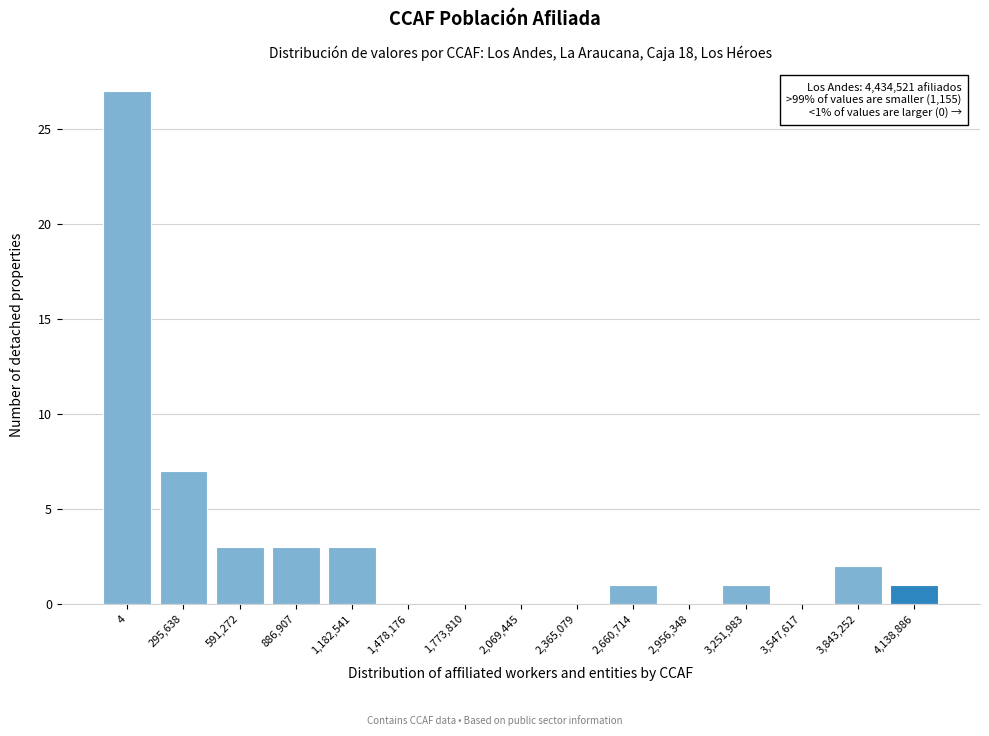

Reading left to right, transcribe all the data shown in this chart.

4=27	295,638=7	591,272=3	886,907=3	1,182,541=3	1,478,176=0	1,773,810=0	2,069,445=0	2,365,079=0	2,660,714=1	2,956,348=0	3,251,983=1	3,547,617=0	3,843,252=2	4,138,886=1